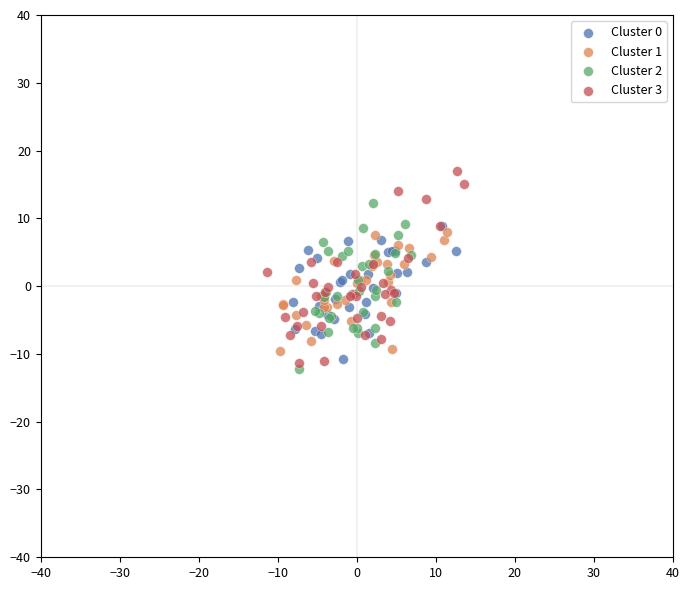

Which series reaches the maximum Y coordinate?

Cluster 3